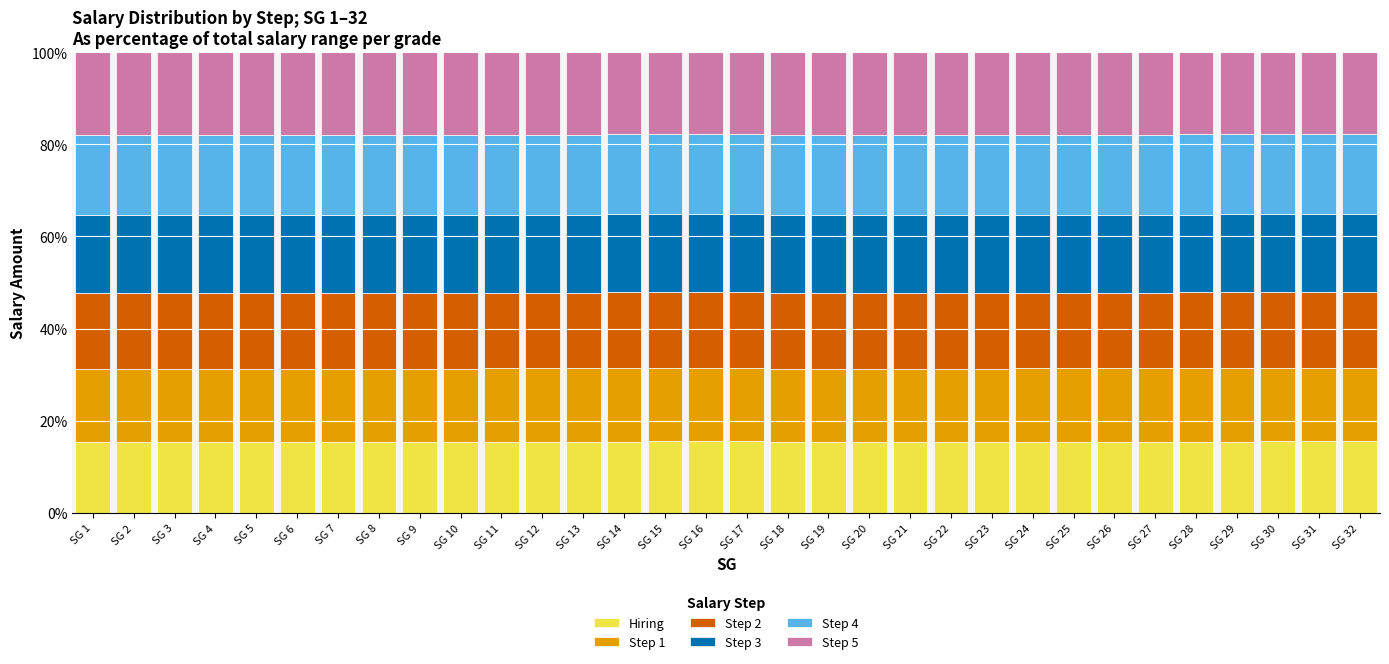

The Hiring series shows 9.2 at SG 27. True or false?

False